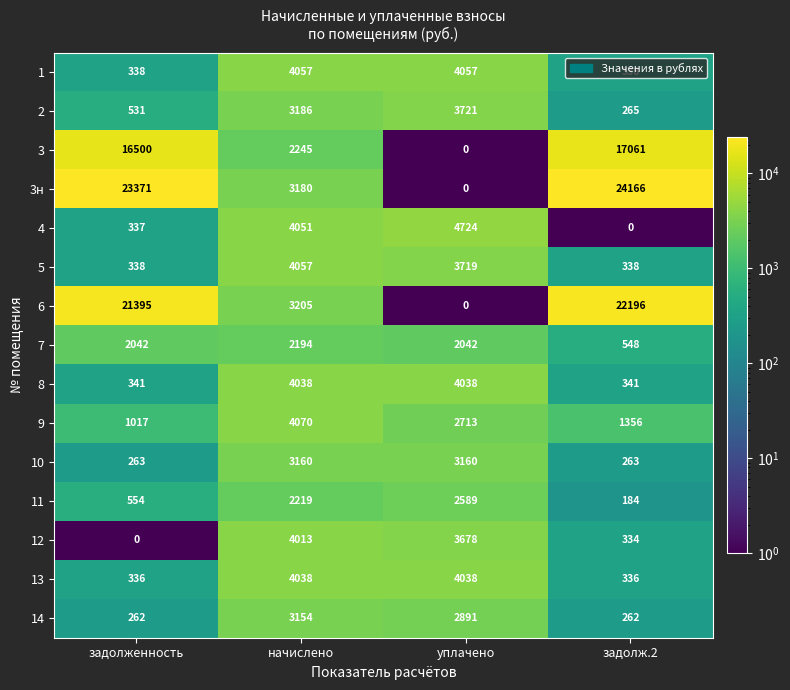

What is the maximum value for 5?

4057